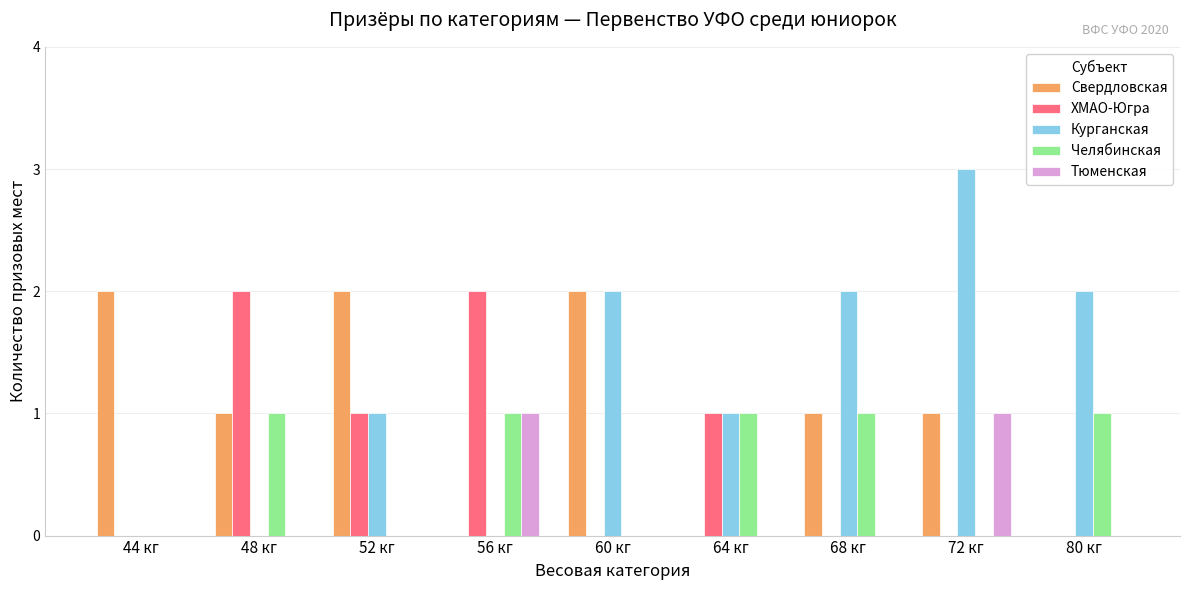

Which series has the largest total across all categories?

Курганская